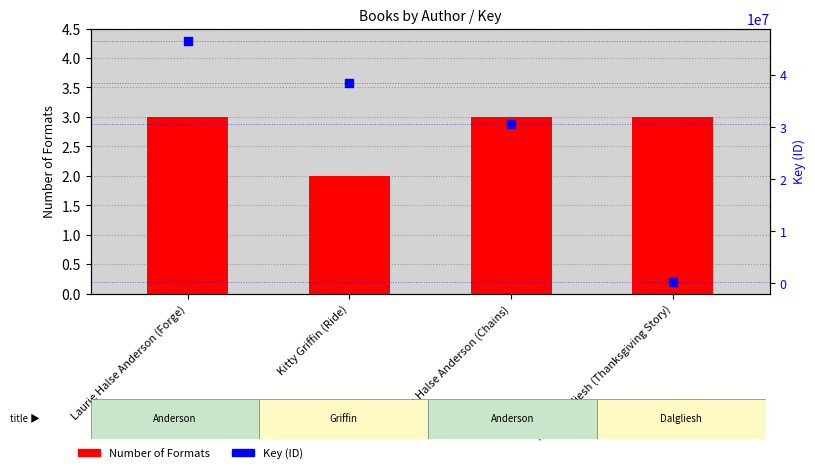

Is the value of Number of Formats at Alice Dalgliesh (Thanksgiving Story) greater than the value of Key (ID) at Alice Dalgliesh (Thanksgiving Story)?

No